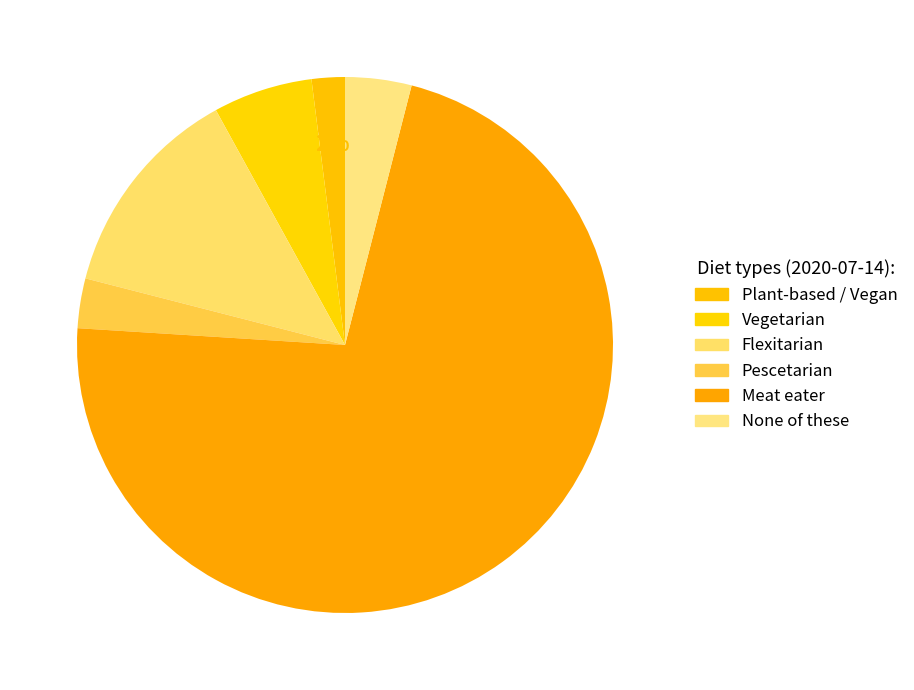

To the nearest percent, what is the average slice percentage?

17%